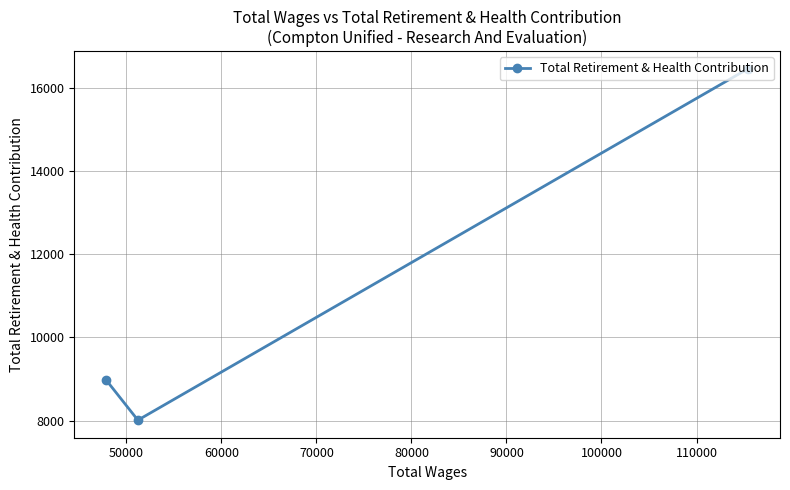

True or false: the data shows 4468 at 40000.

False